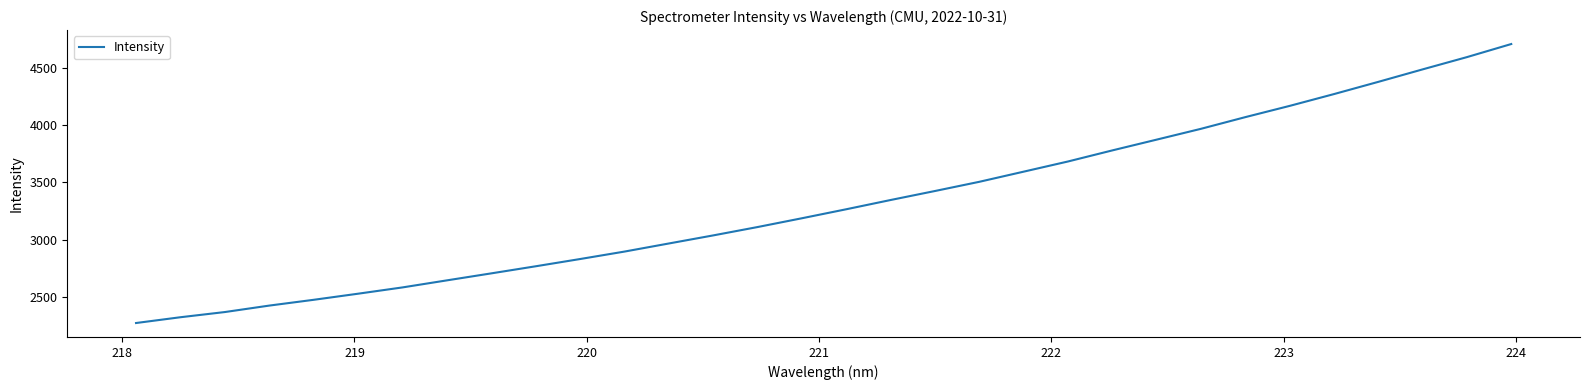

What is the maximum value shown in the chart?

4712.9